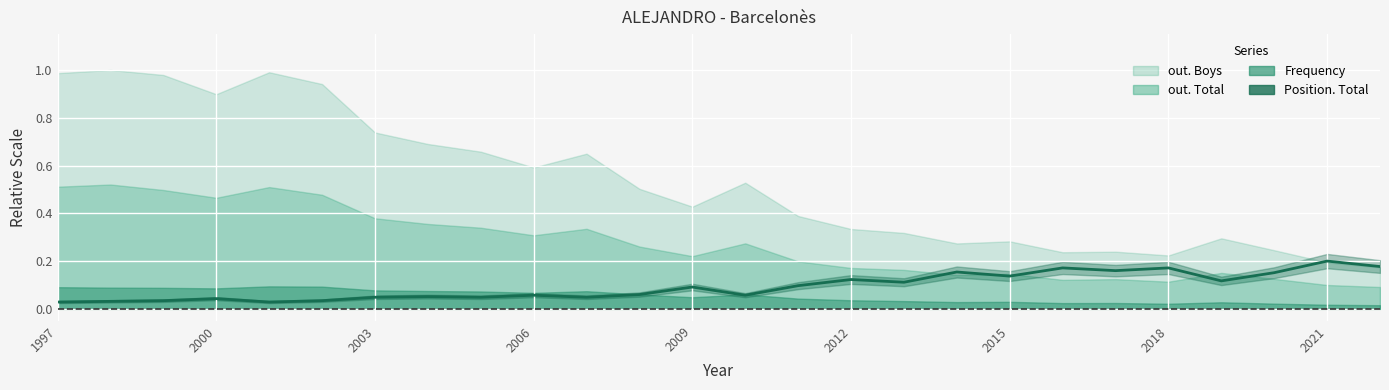

Reading left to right, extract all data points from this chart.

0.0	0.0	0.0	0.0	0.0	0.0	0.0	0.1	0.0	0.1	0.0	0.1	0.1	0.1	0.1	0.1	0.1	0.2	0.1	0.2	0.2	0.2	0.1	0.2	0.2	0.2